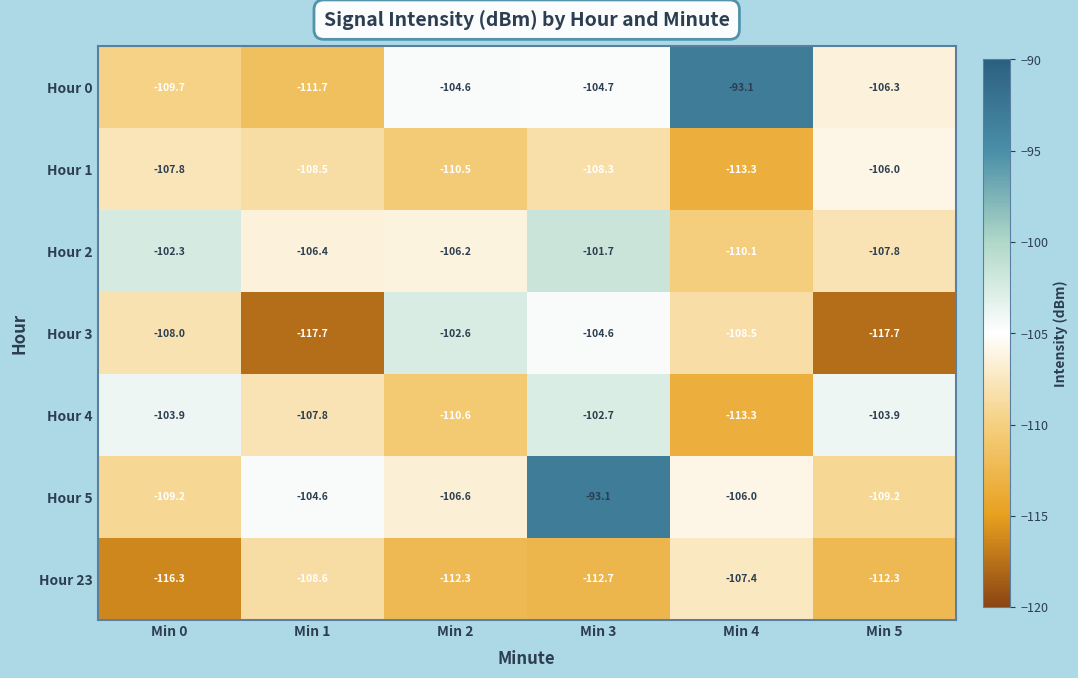

What is the difference between the Hour 3 values at Min 1 and Min 4?

9.2